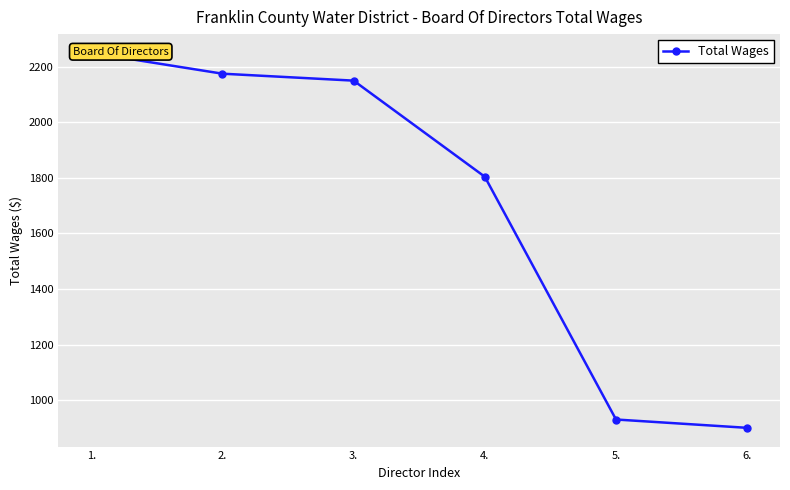

Reading left to right, extract all data points from this chart.

1.=2250	2.=2175	3.=2150	4.=1804	5.=930	6.=900